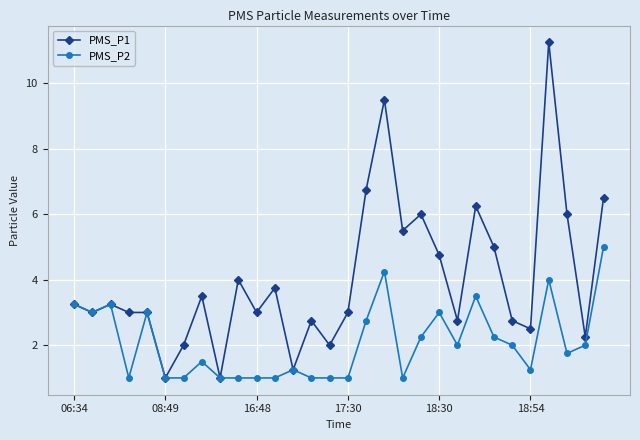

What is the value of the PMS_P2 point at the 21st from the left?

3.0